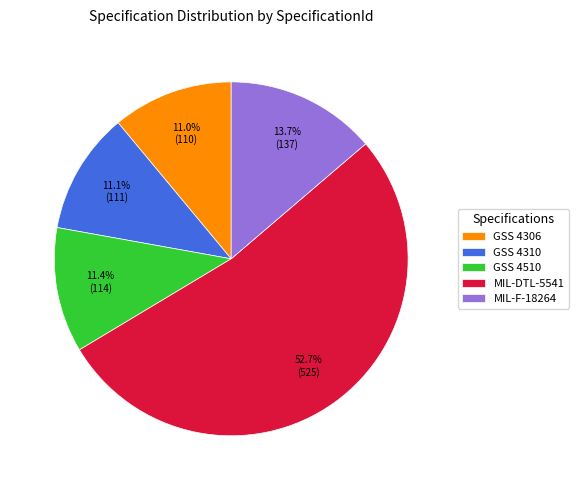

What is the ratio of the value at GSS 4310 to the value at GSS 4306?

1.0